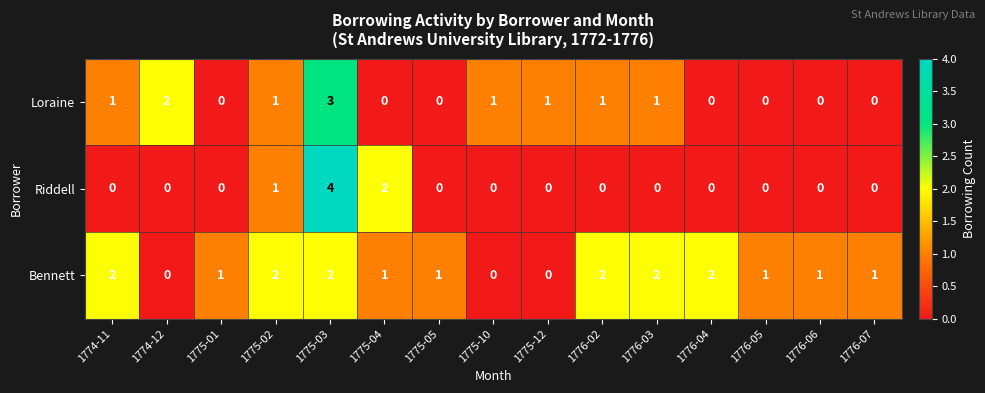

Rank the series at 1776-02 from lowest to highest value.

Riddell, Loraine, Bennett